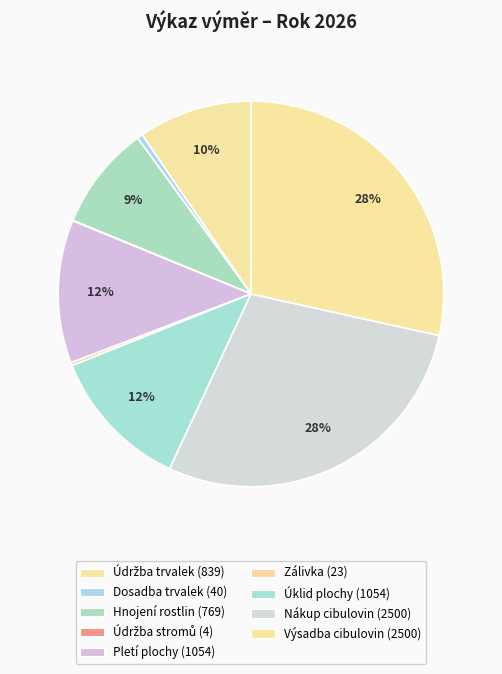

Which category has the smallest portion of the pie?

Údržba stromů